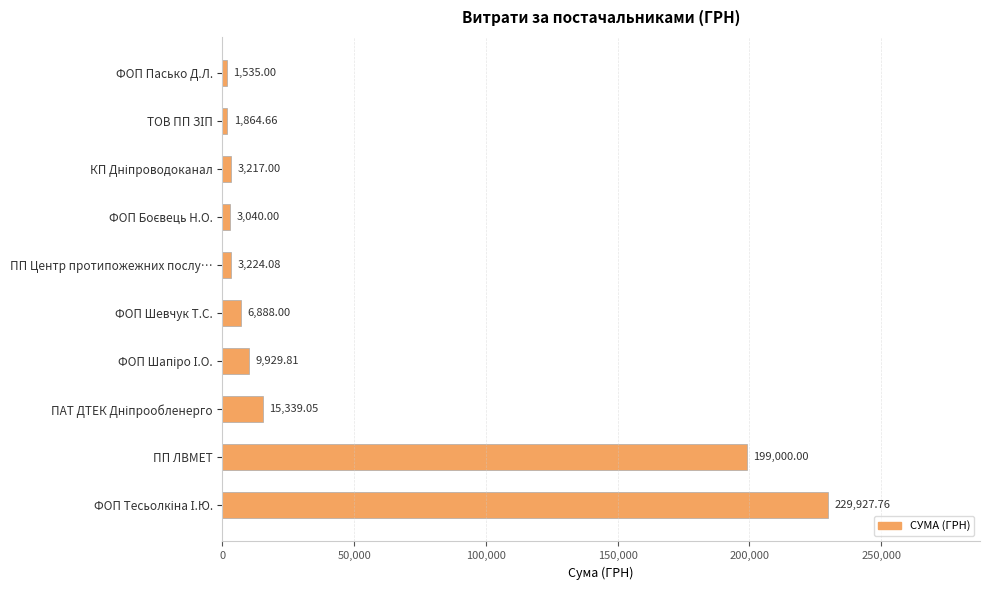

Which has a higher value, ПП Центр протипожежних послу… or ФОП Пасько Д.Л.?

ПП Центр протипожежних послу…